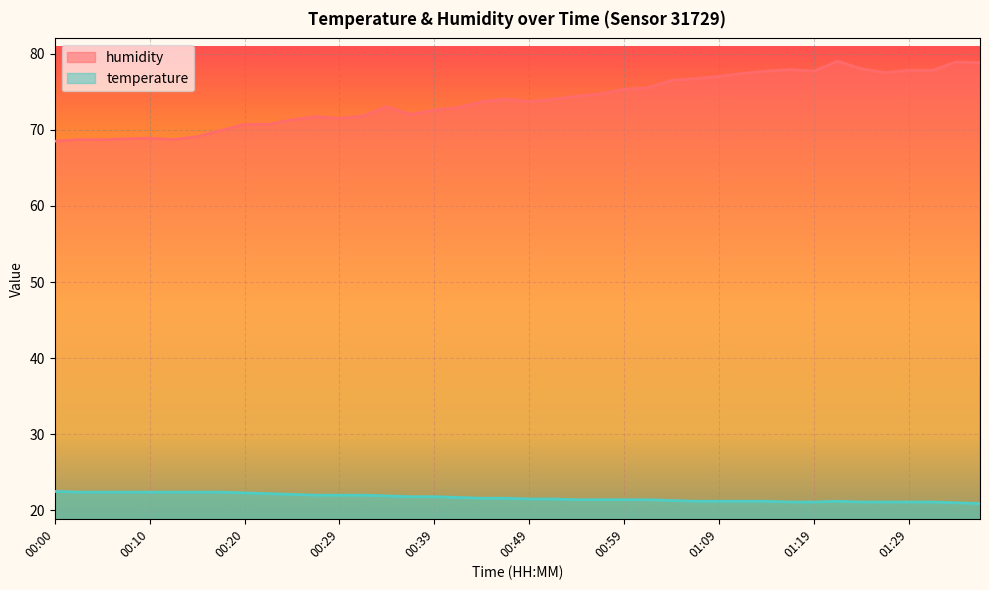

The temperature series shows 21.1 at 01:29. True or false?

True